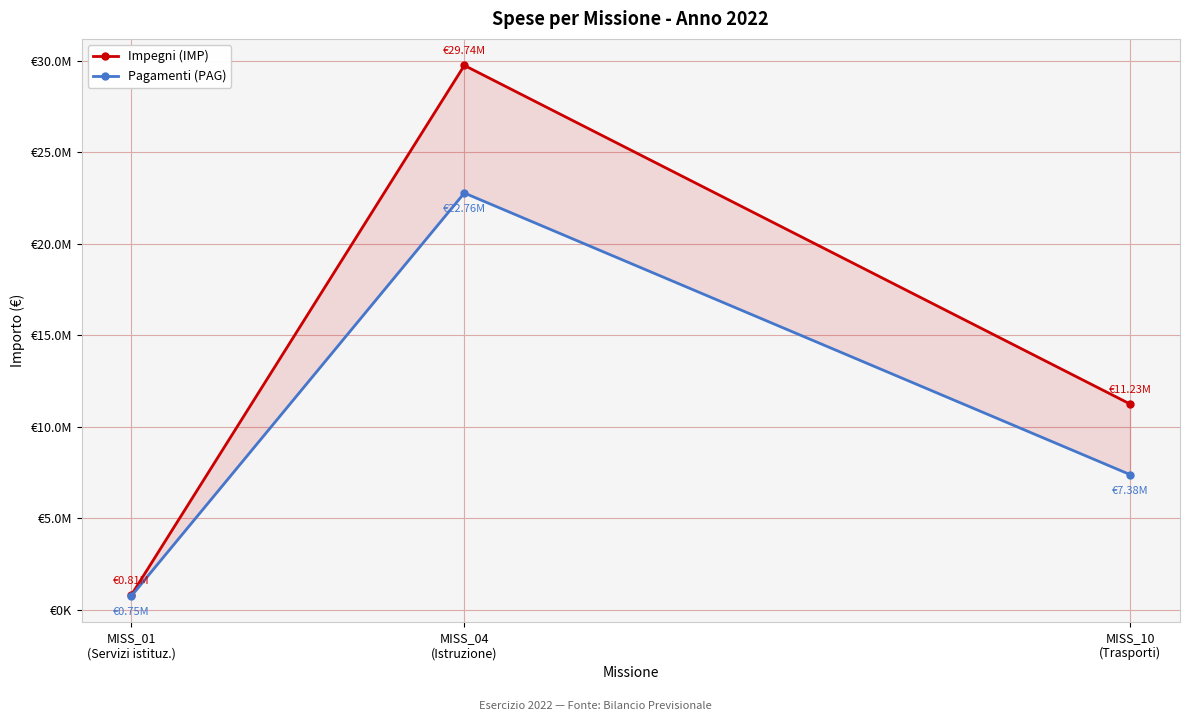

Reading right to left, list all the values displayed in this chart.

Impegni (IMP): MISS_10
(Trasporti)=11234093.1	MISS_04
(Istruzione)=29735693.1	MISS_01
(Servizi istituz.)=806432.7
Pagamenti (PAG): MISS_10
(Trasporti)=7377474.2	MISS_04
(Istruzione)=22763633.8	MISS_01
(Servizi istituz.)=749290.6